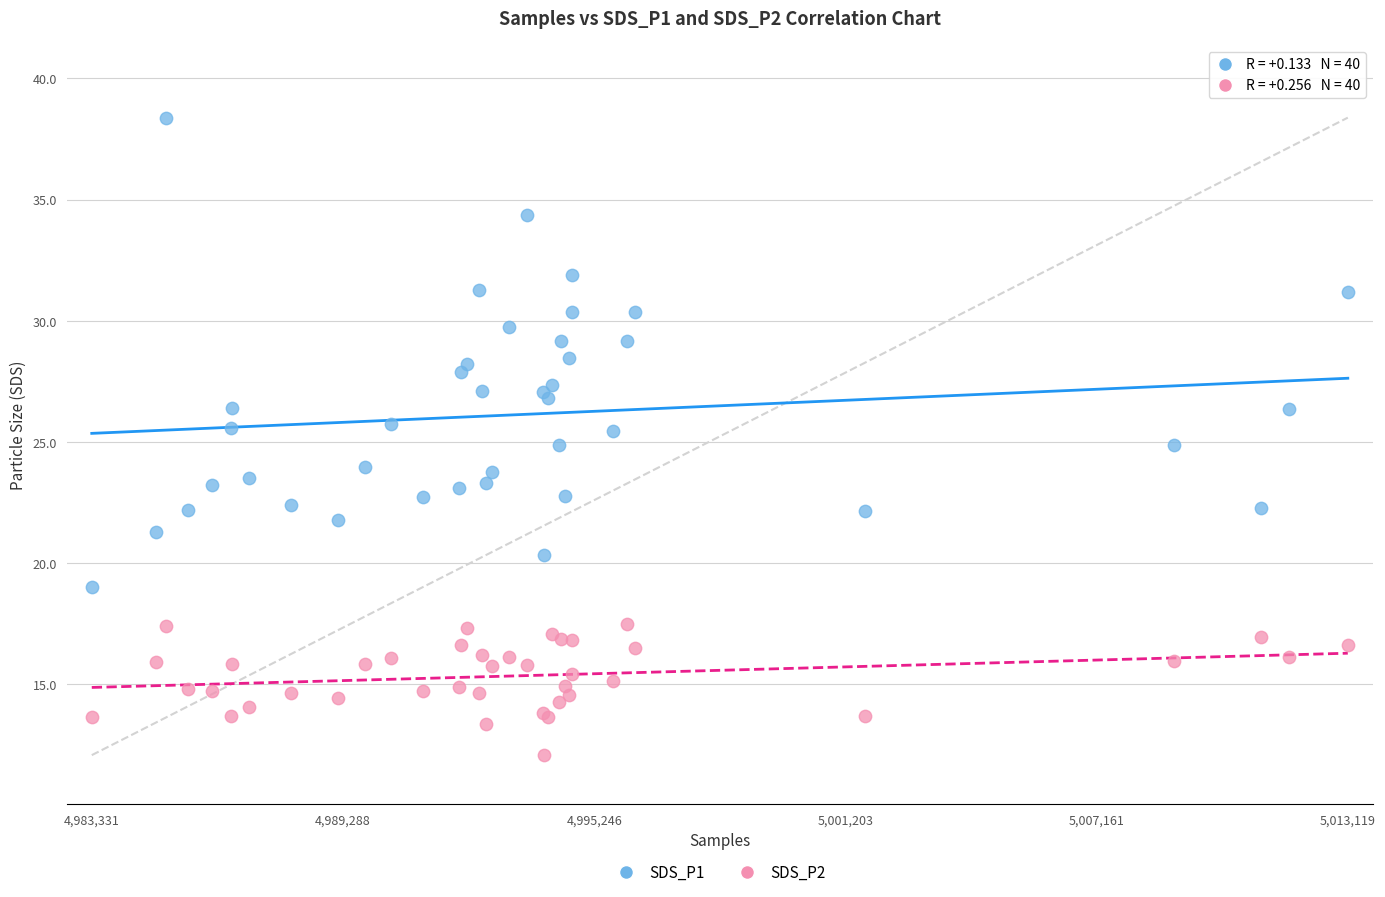

Which series has the widest spread of Y values?

SDS_P1